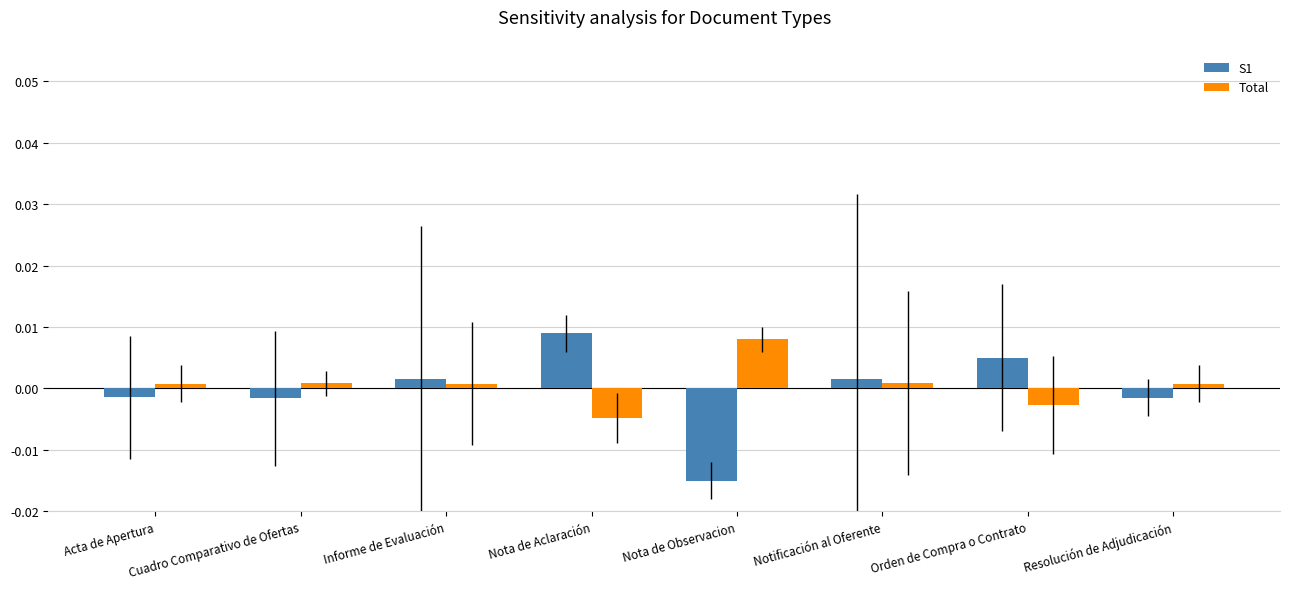

Which series has the largest range (max minus min)?

S1